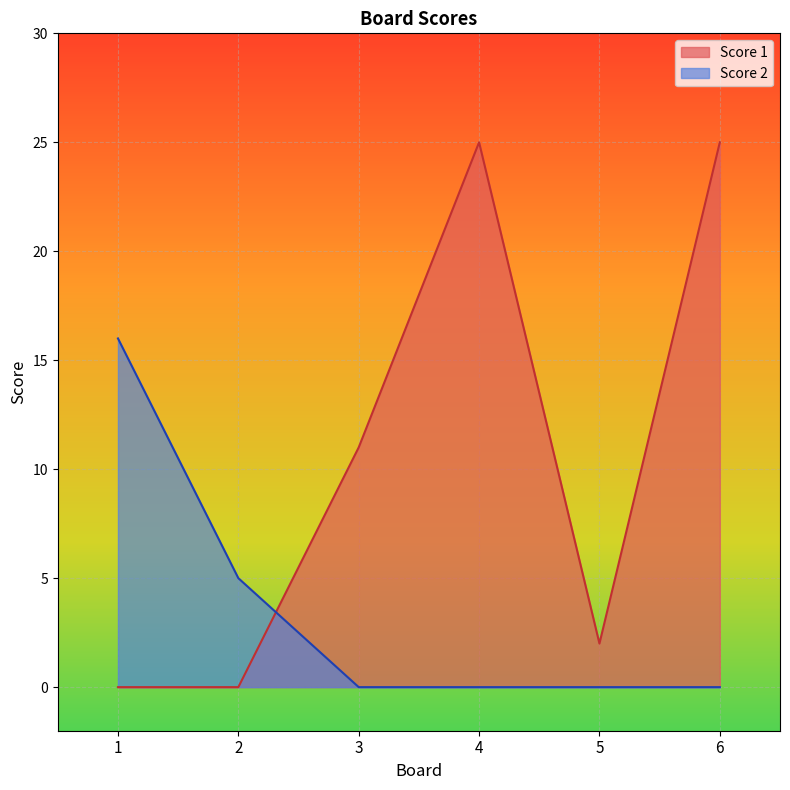

What are all the series names shown in the legend?

Score 1, Score 2